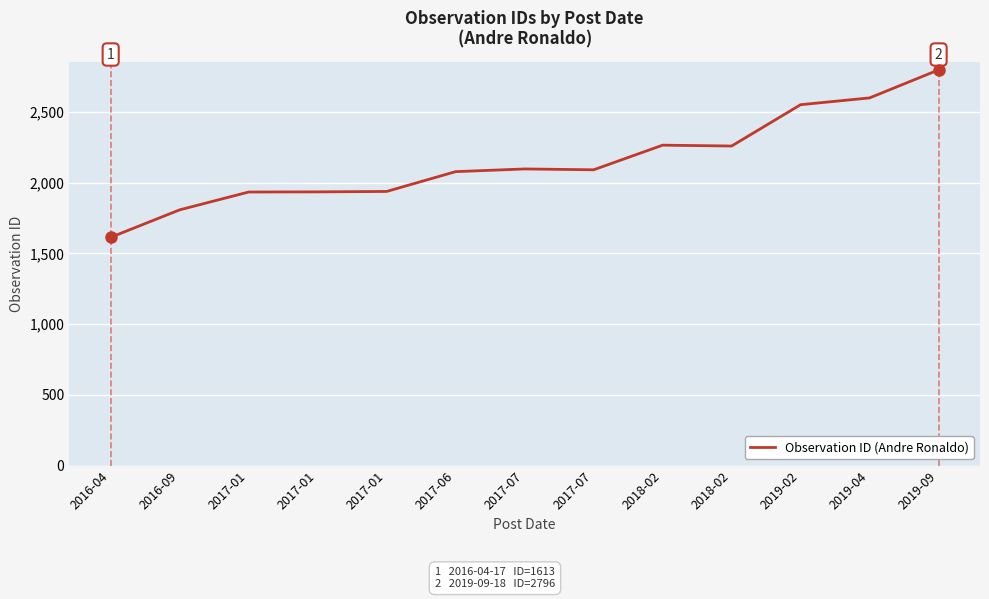

Reading right to left, transcribe all the data shown in this chart.

2796	2598	2550	2258	2264	2090	2096	2077	1937	1934	1933	1807	1613